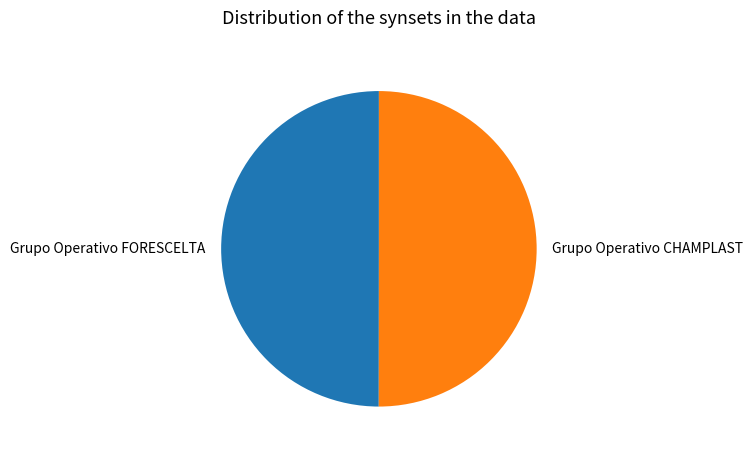

The Grupo Operativo CHAMPLAST slice represents 45% of the pie. True or false?

False